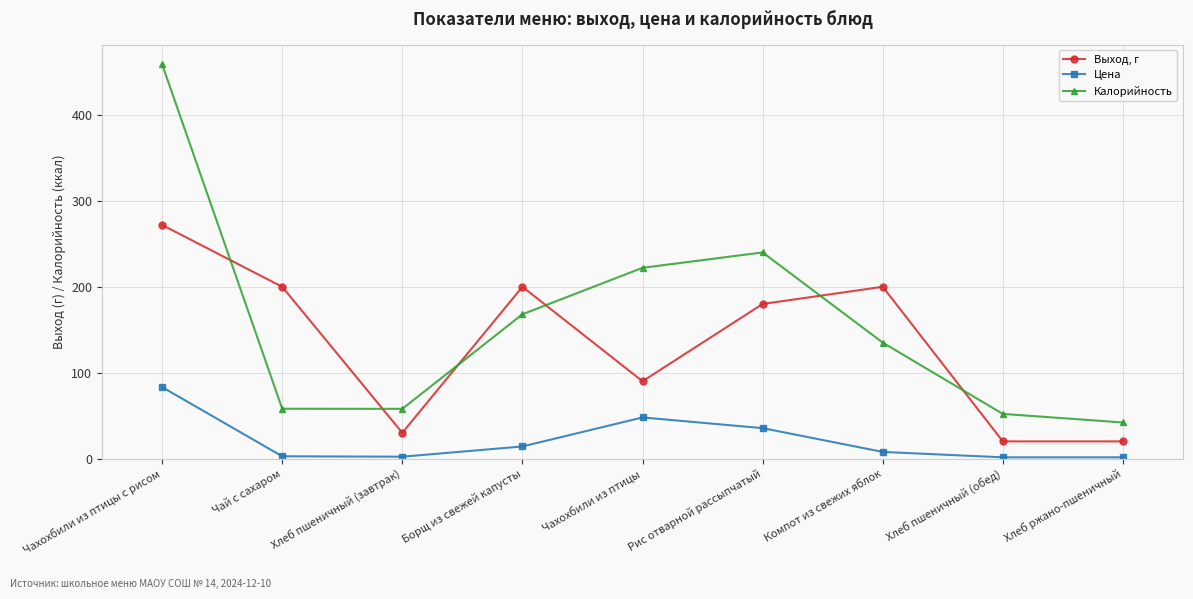

True or false: Цена and Выход, г cross at least once.

False